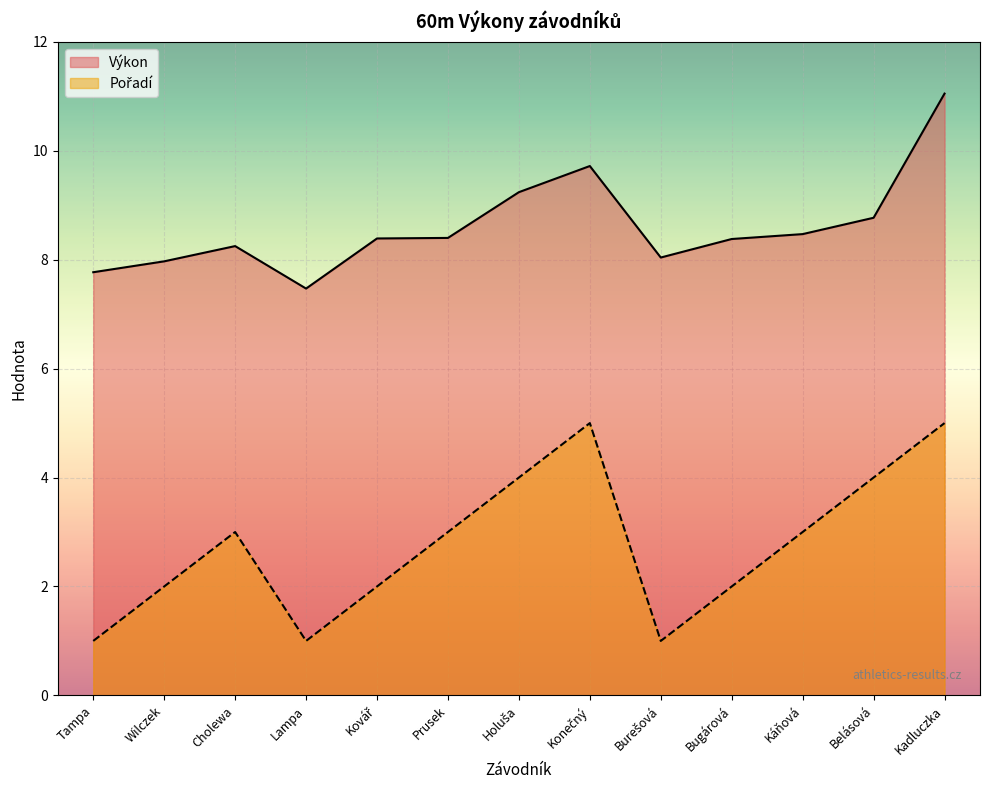

How many categories are shown in the chart?

13